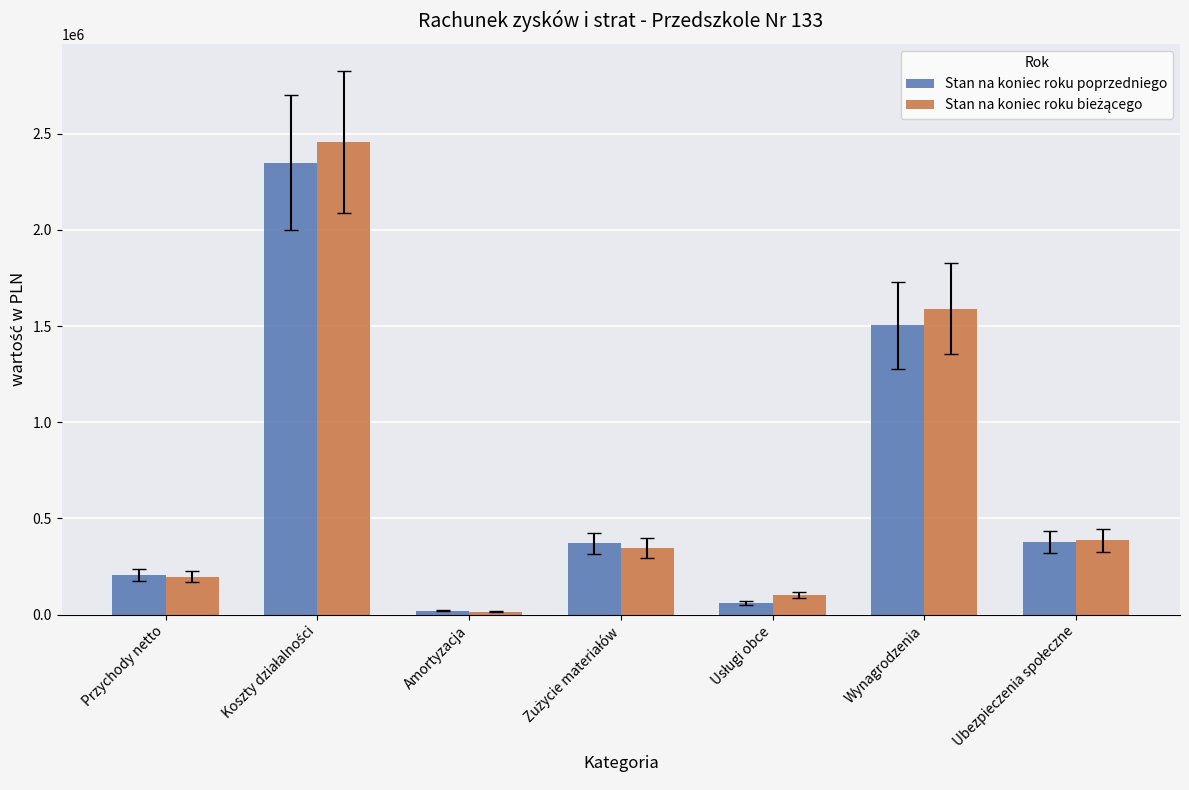

How many data points in Stan na koniec roku poprzedniego are less than 370455?

3